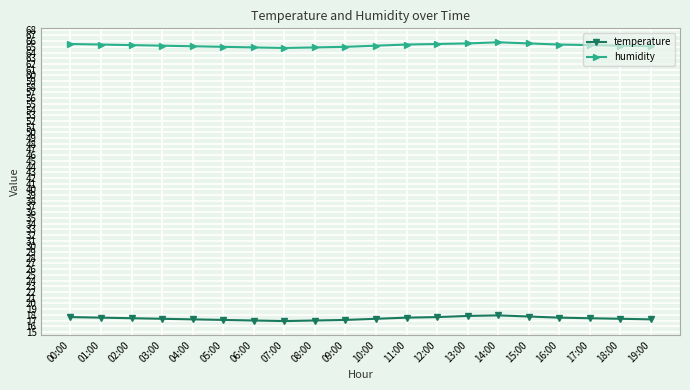

Which series has the largest total across all categories?

humidity